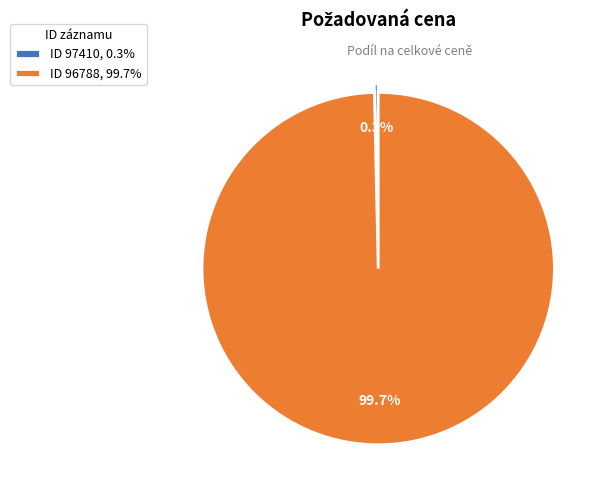

Rank the categories by value from lowest to highest.

ID 97410, 0.3%, ID 96788, 99.7%